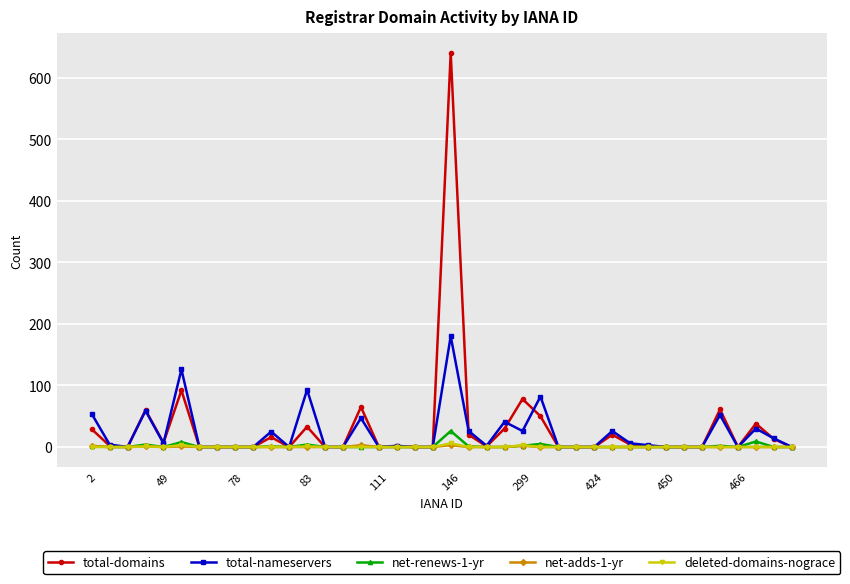

Which series has the largest range (max minus min)?

total-domains